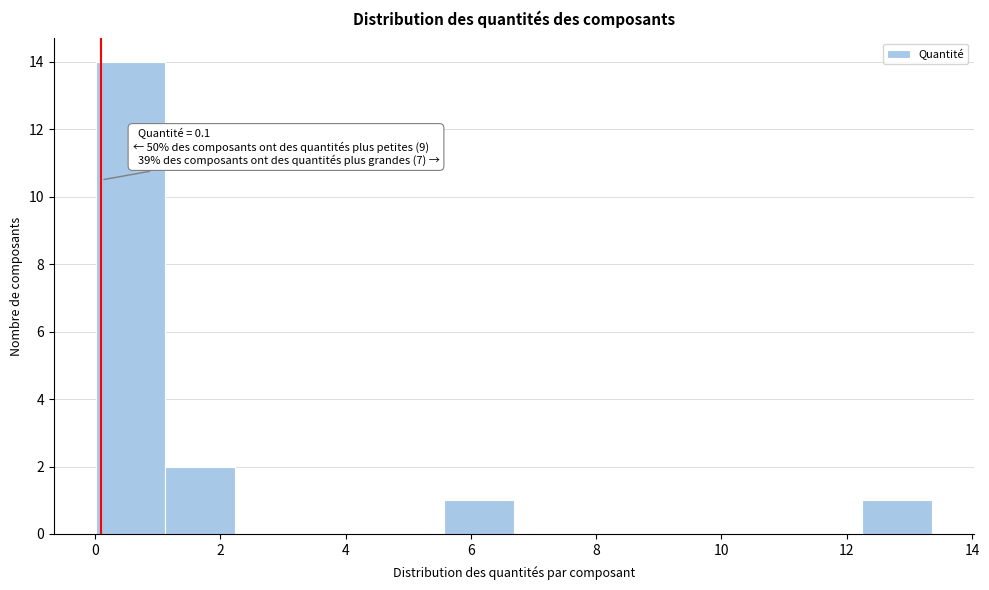

Over which range of the x-axis is the bar tallest?

0.0 to 1.2